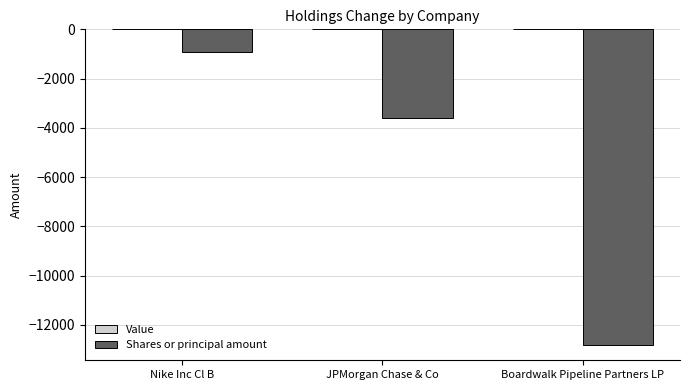

Which category has the highest value across all series?

Nike Inc Cl B